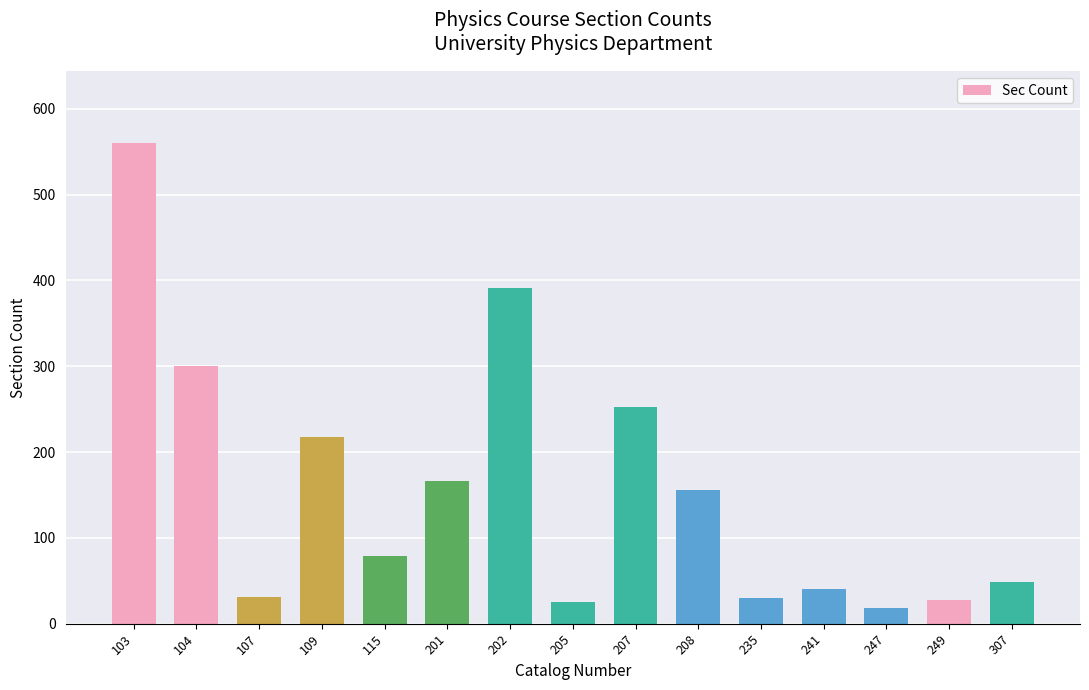

How many values are below 79?

7